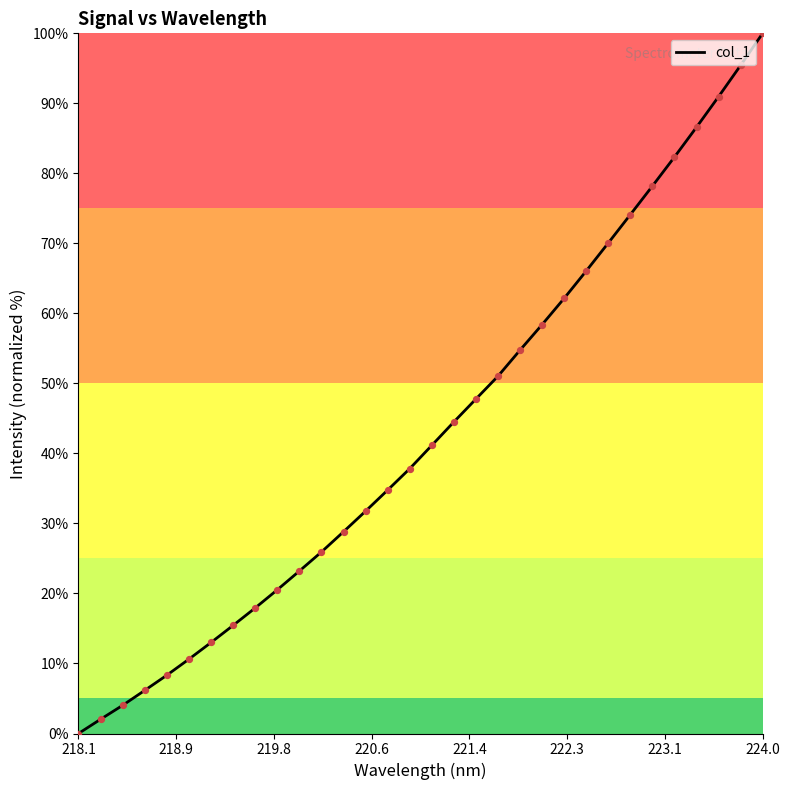

What is the greatest value displayed?

100.0